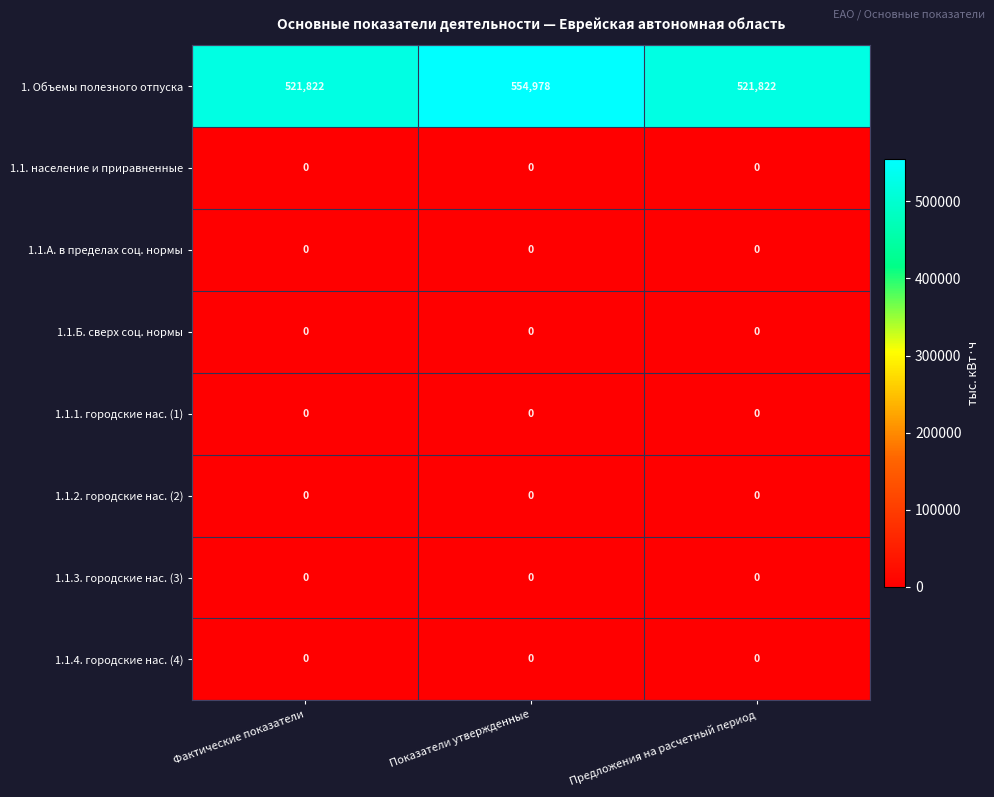

At which category does the chart reach its peak across all series?

Показатели утвержденные